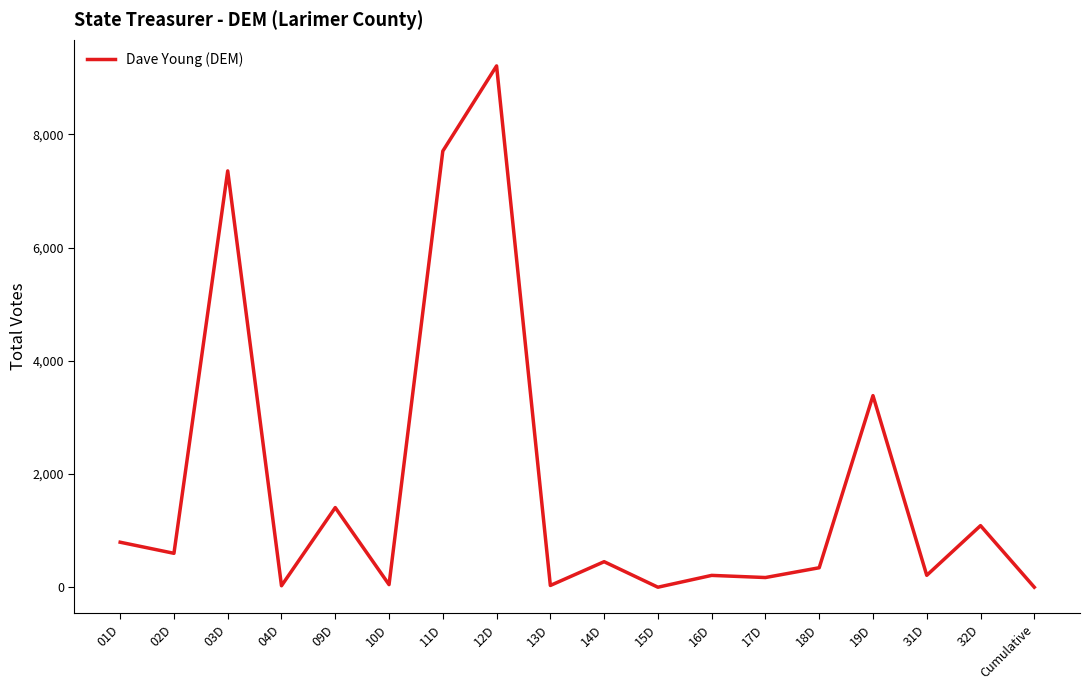

Where does the data first go above 451?

01D